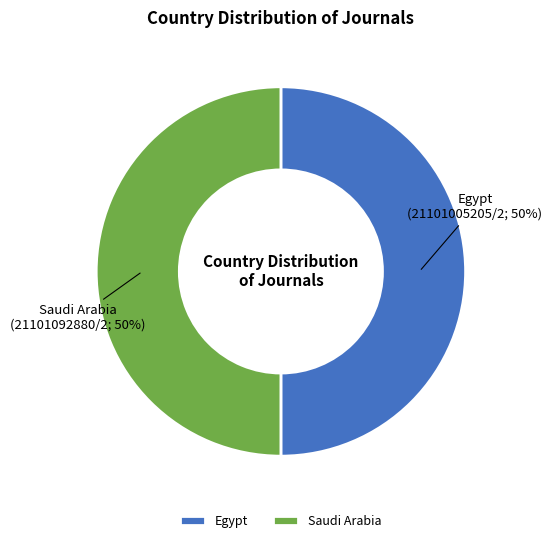

Do Egypt and Saudi Arabia together represent more than half of the pie?

Yes